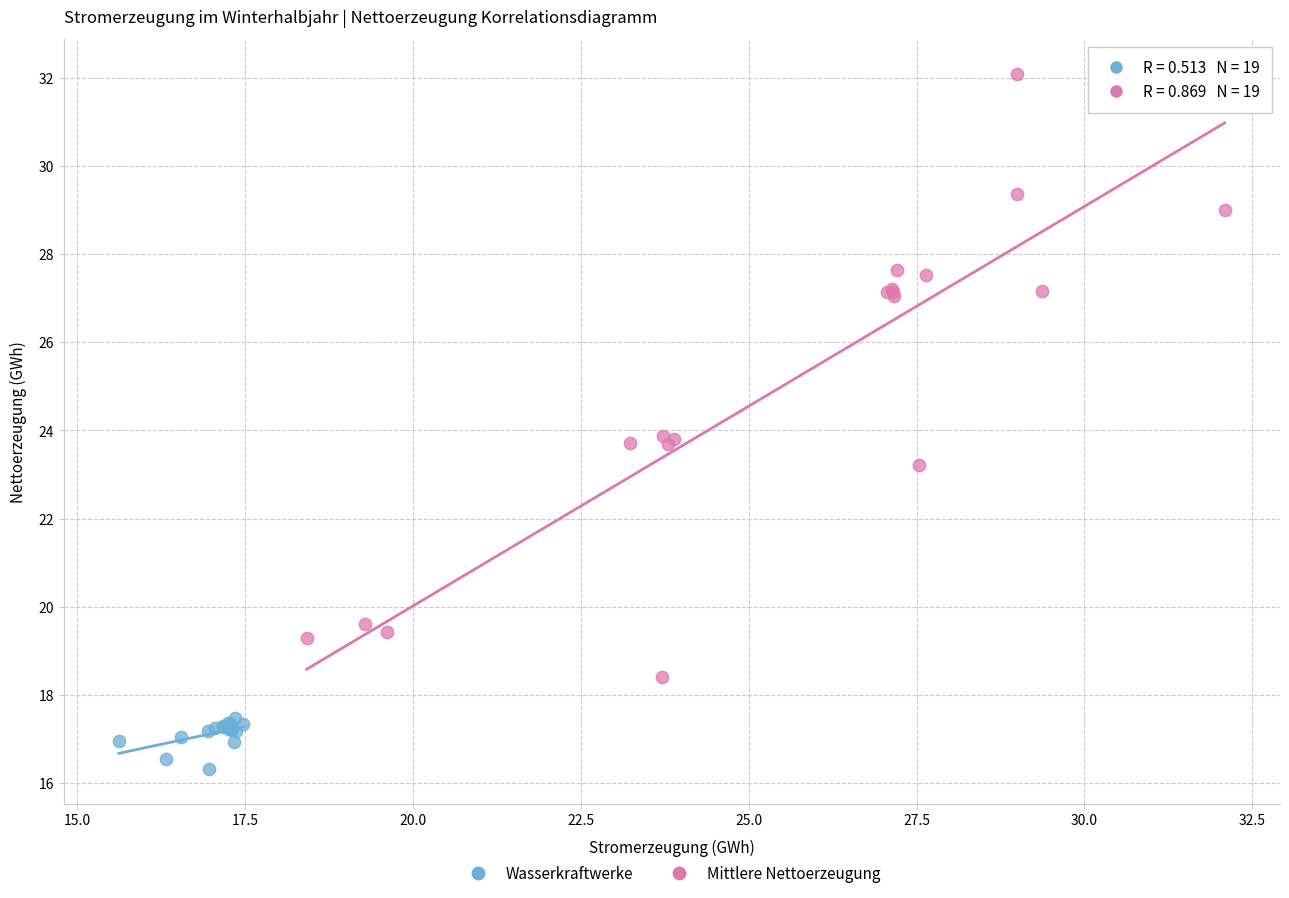

Which series reaches the minimum Y coordinate?

Wasserkraftwerke